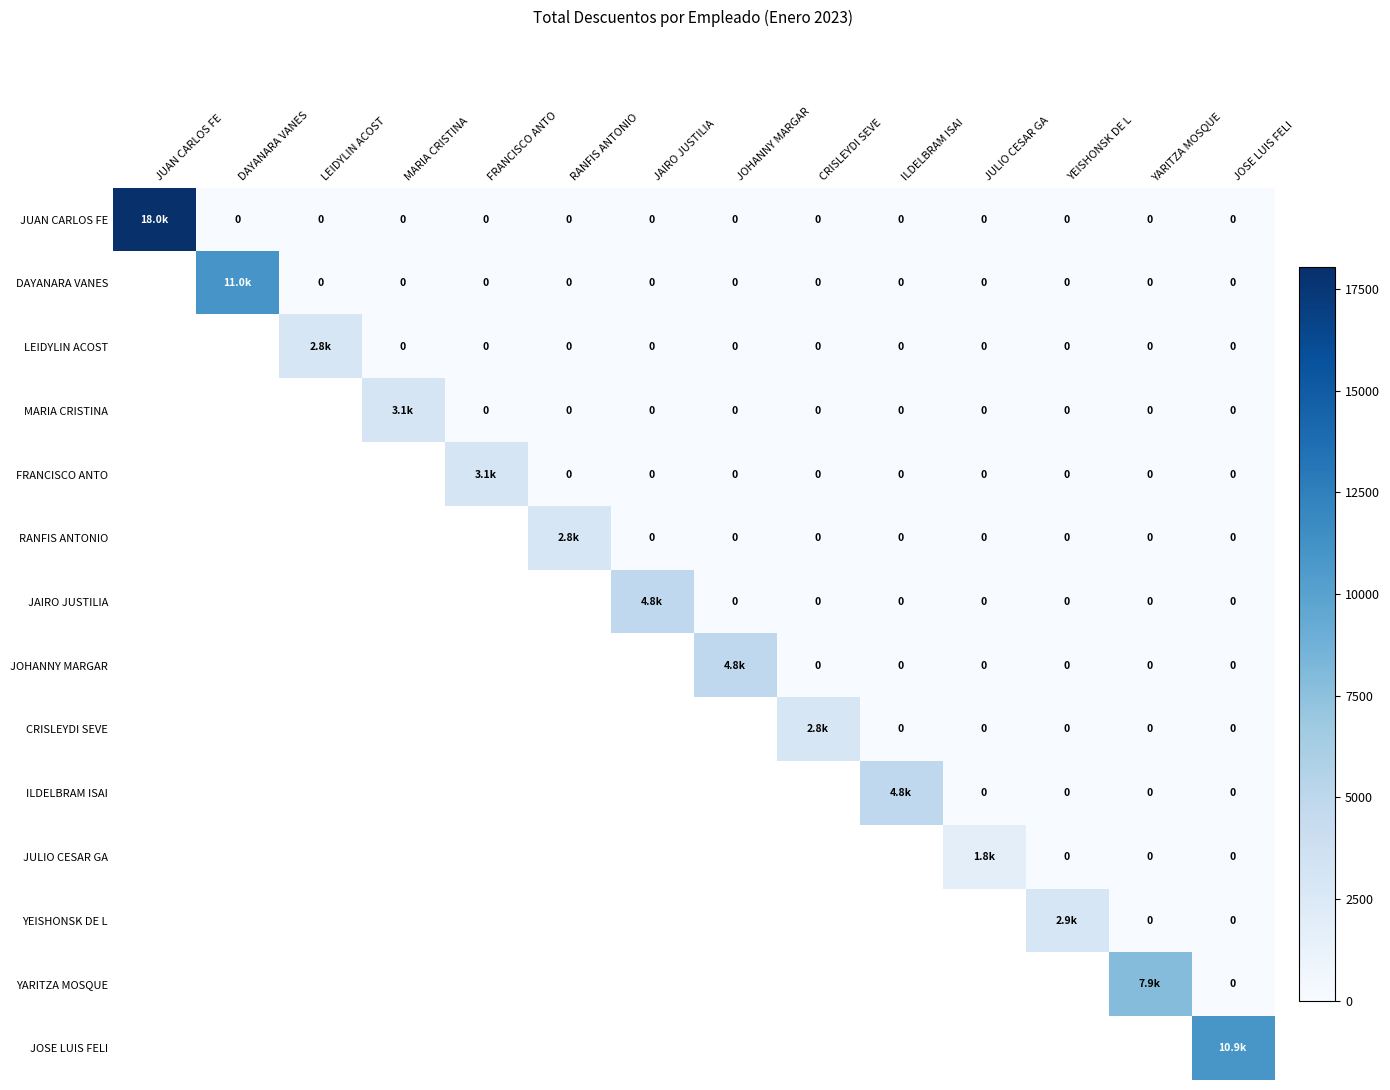

At how many categories does at least one series exceed 5594?

14